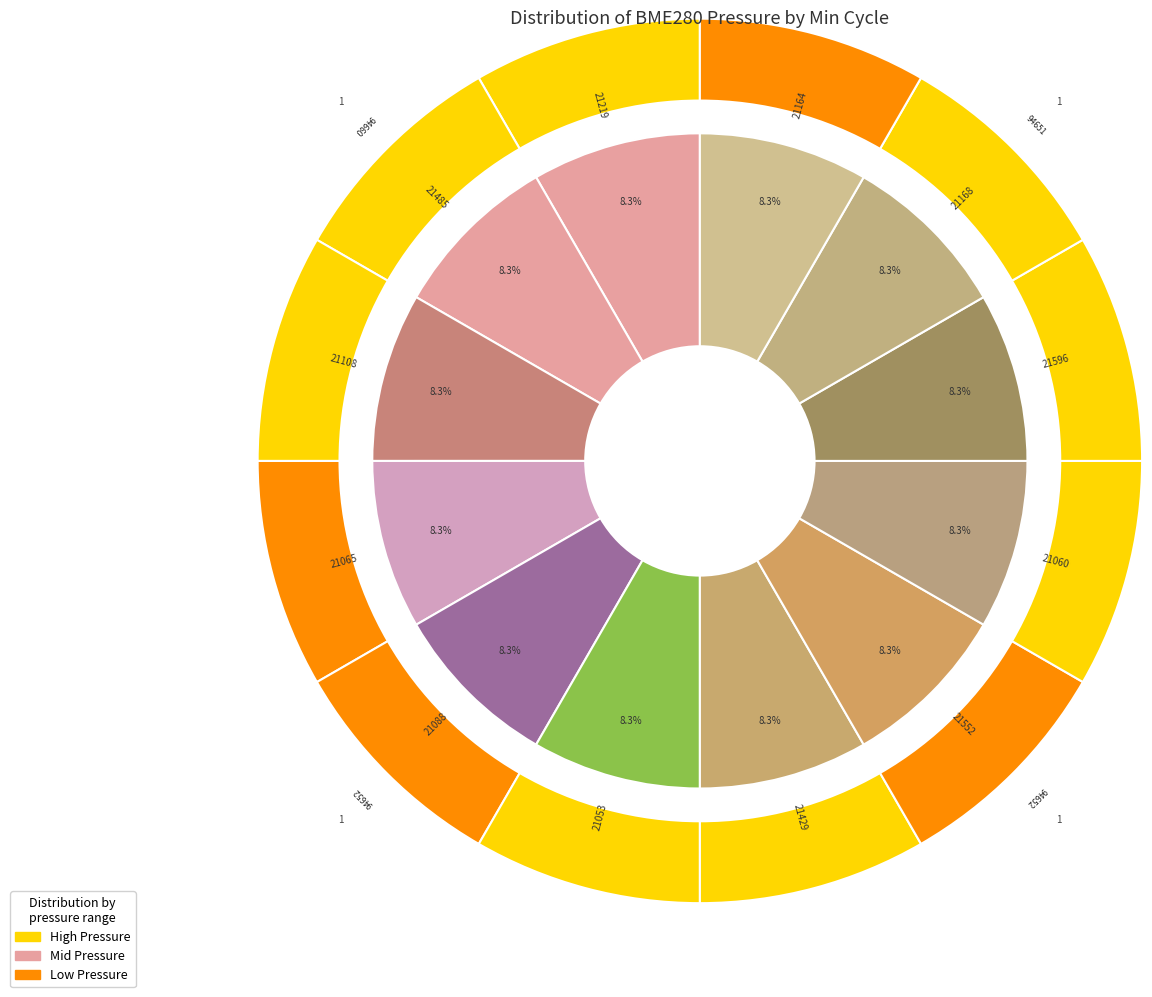

Does 79 account for over 50% of the chart?

No